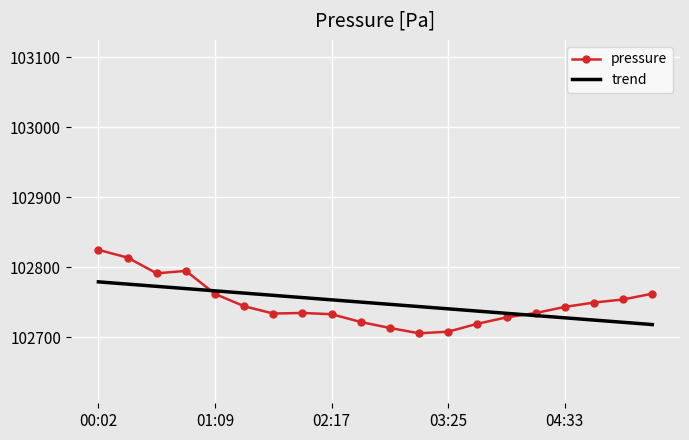

What is the lowest value of the pressure series?

102705.7